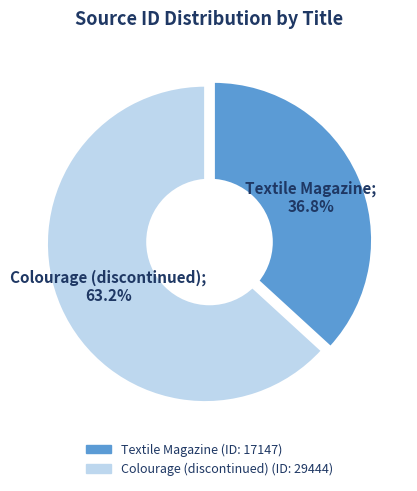

To the nearest percent, what is the average slice percentage?

50%